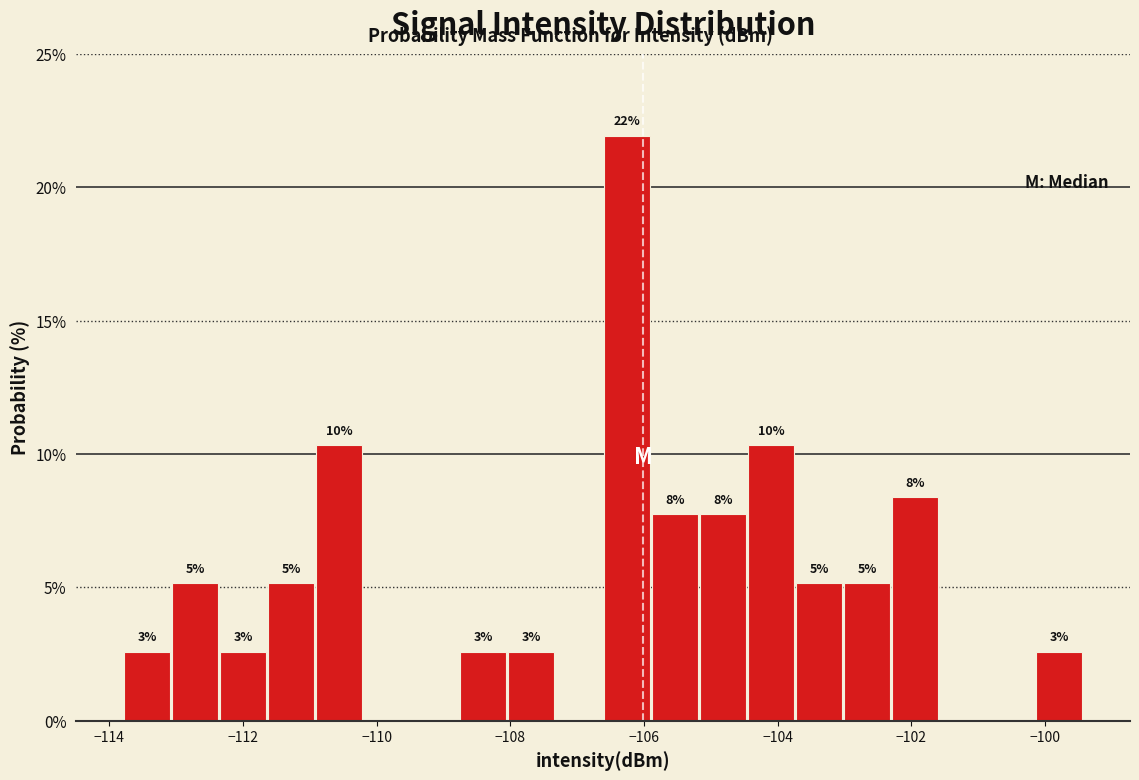

Read against the x-axis, roughly where is the centre of the tallest bar?

-106.2